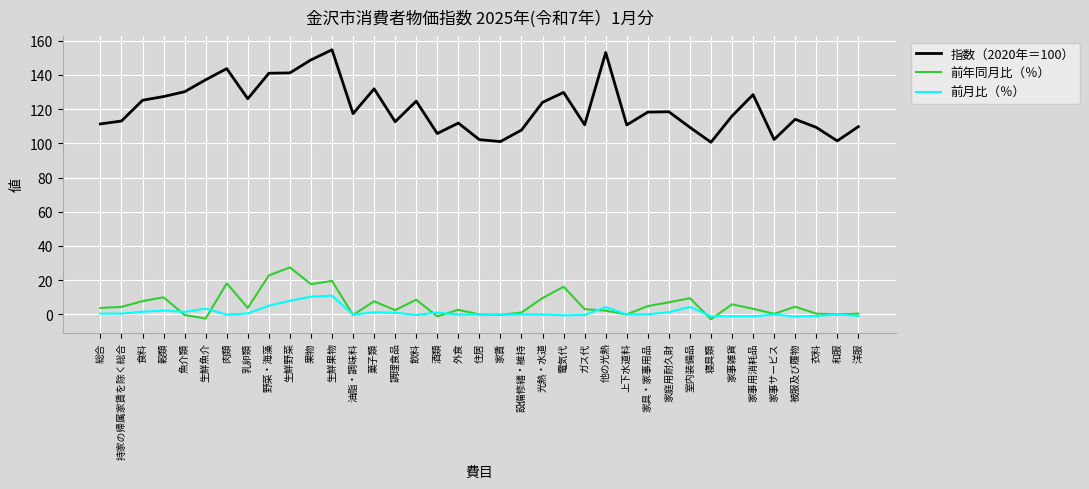

What is the total value across all series at 食料?

134.5